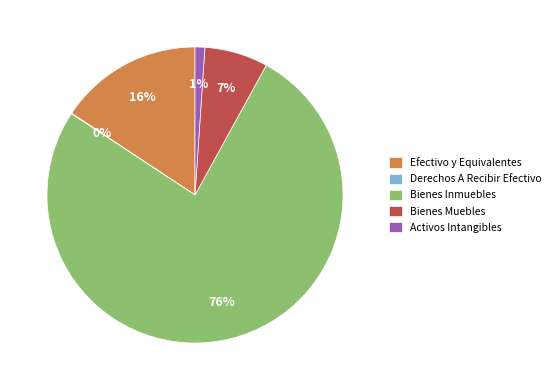

To the nearest percent, what is the difference between the largest and smallest slice percentages?

76%